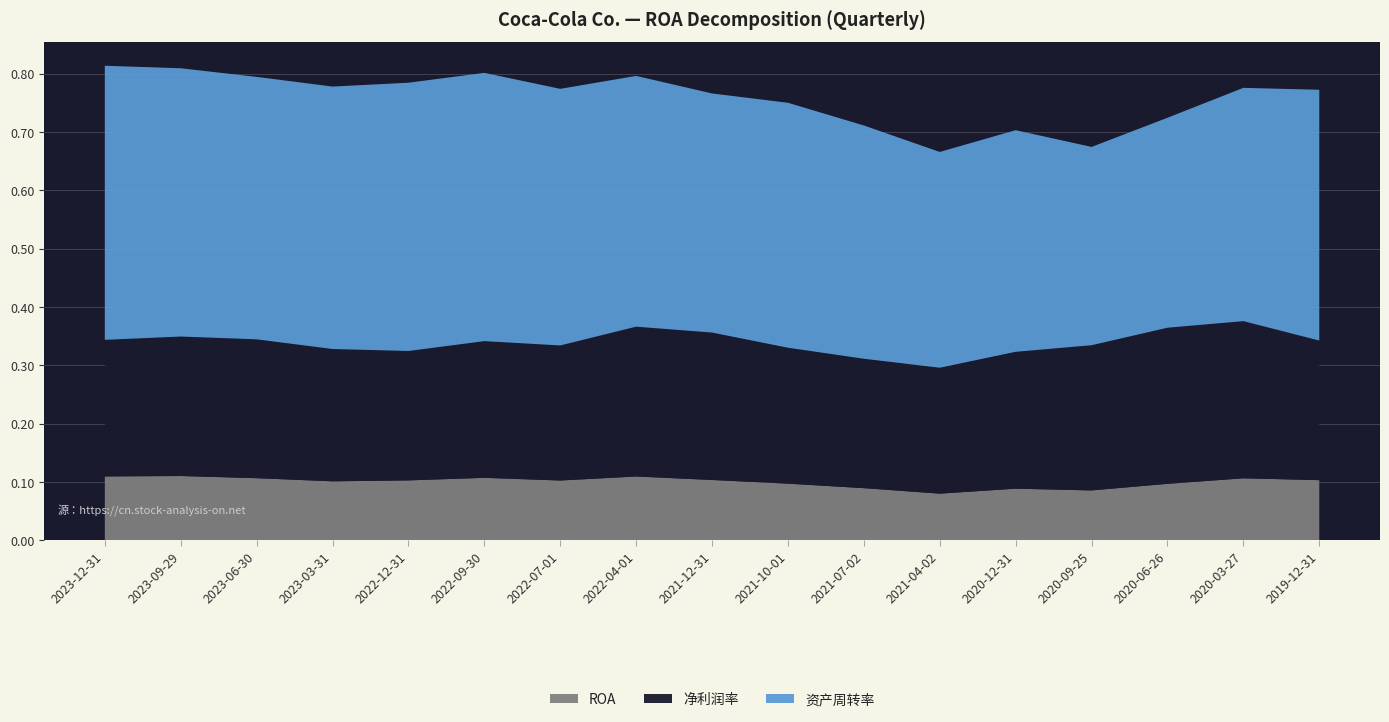

Reading left to right, extract all data points from this chart.

ROA: 2023-12-31=0.1	2023-09-29=0.1	2023-06-30=0.1	2023-03-31=0.1	2022-12-31=0.1	2022-09-30=0.1	2022-07-01=0.1	2022-04-01=0.1	2021-12-31=0.1	2021-10-01=0.1	2021-07-02=0.1	2021-04-02=0.1	2020-12-31=0.1	2020-09-25=0.1	2020-06-26=0.1	2020-03-27=0.1	2019-12-31=0.1
净利润率: 2023-12-31=0.2	2023-09-29=0.2	2023-06-30=0.2	2023-03-31=0.2	2022-12-31=0.2	2022-09-30=0.2	2022-07-01=0.2	2022-04-01=0.3	2021-12-31=0.3	2021-10-01=0.2	2021-07-02=0.2	2021-04-02=0.2	2020-12-31=0.2	2020-09-25=0.2	2020-06-26=0.3	2020-03-27=0.3	2019-12-31=0.2
资产周转率: 2023-12-31=0.5	2023-09-29=0.5	2023-06-30=0.5	2023-03-31=0.5	2022-12-31=0.5	2022-09-30=0.5	2022-07-01=0.4	2022-04-01=0.4	2021-12-31=0.4	2021-10-01=0.4	2021-07-02=0.4	2021-04-02=0.4	2020-12-31=0.4	2020-09-25=0.3	2020-06-26=0.4	2020-03-27=0.4	2019-12-31=0.4